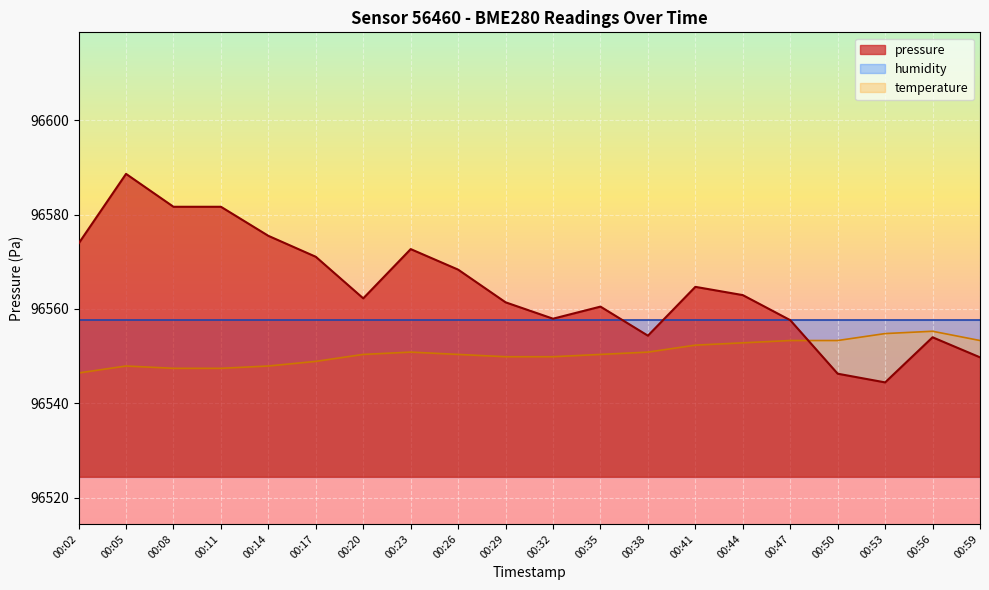

List the series in order of their peak value, highest first.

pressure, humidity, temperature